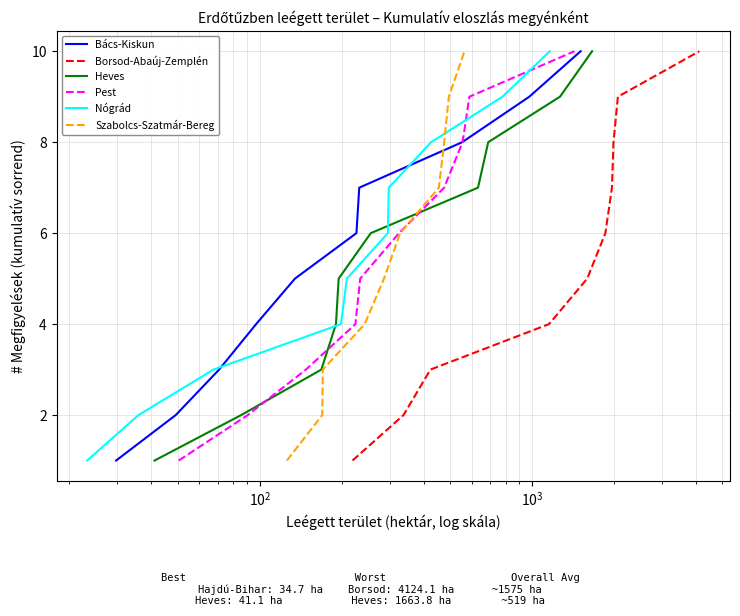

Count the number of data series in this chart.

6